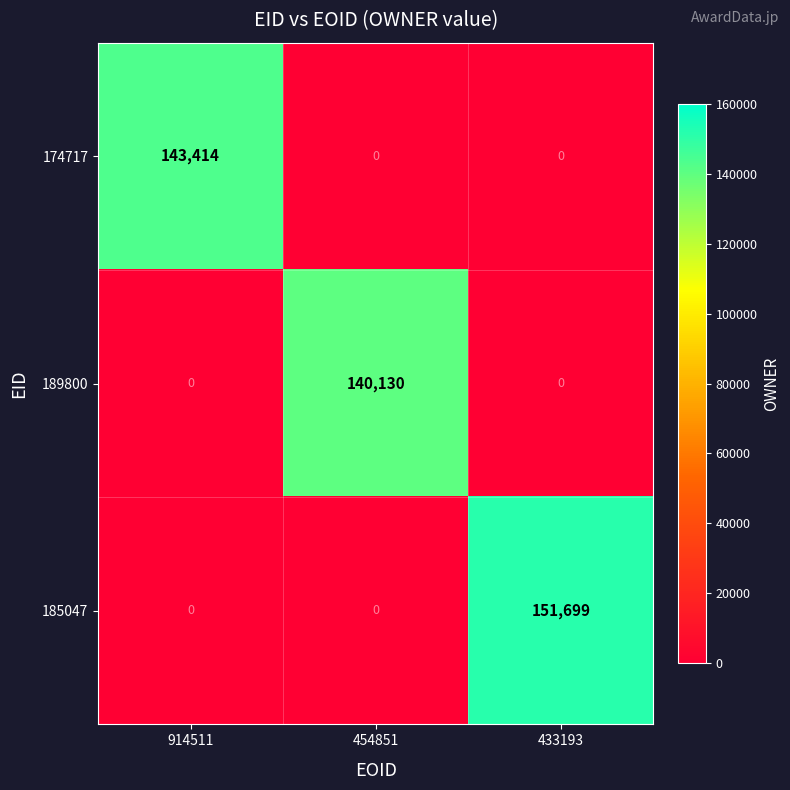

Reading left to right, transcribe all the data shown in this chart.

174717: 143414	0	0
189800: 0	140130	0
185047: 0	0	151699